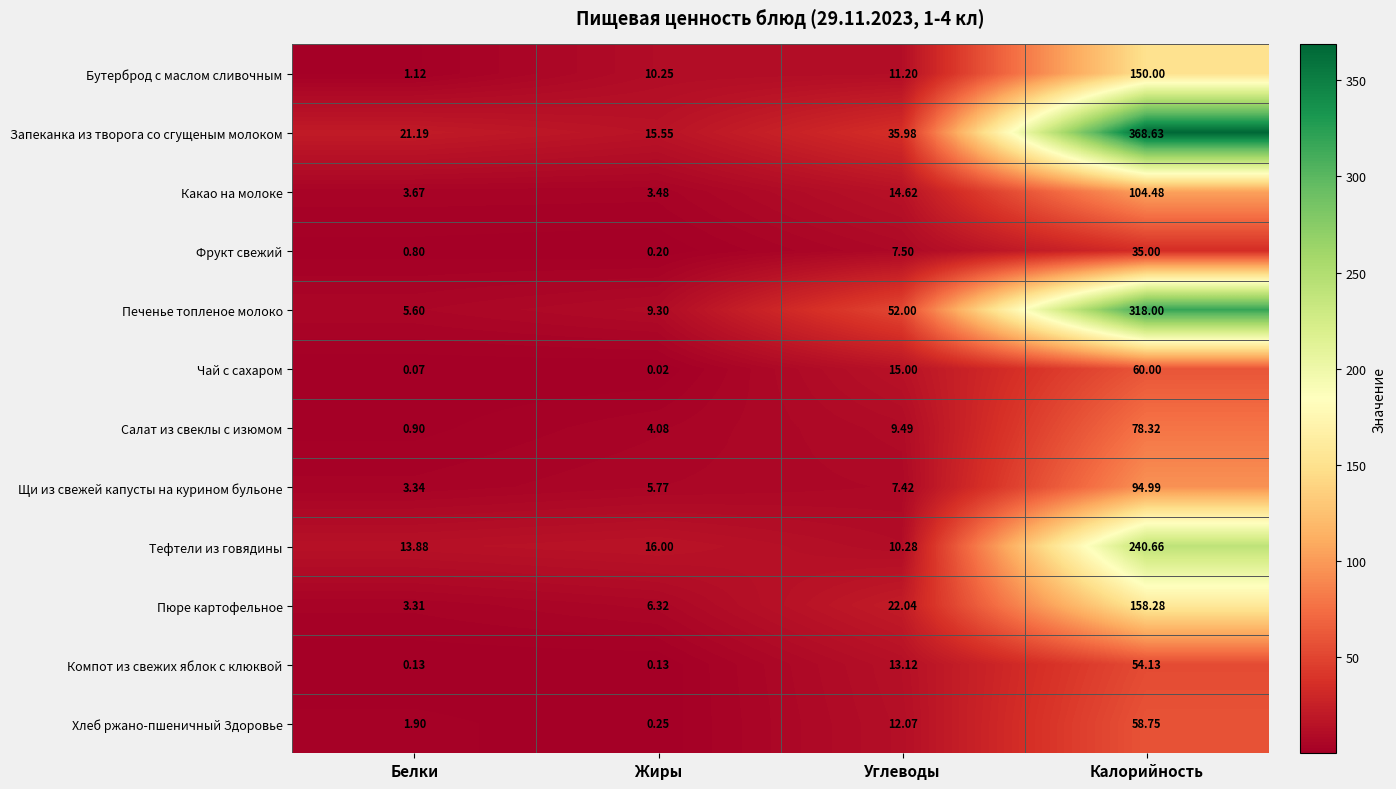

Which label corresponds to the largest value in the chart?

Калорийность